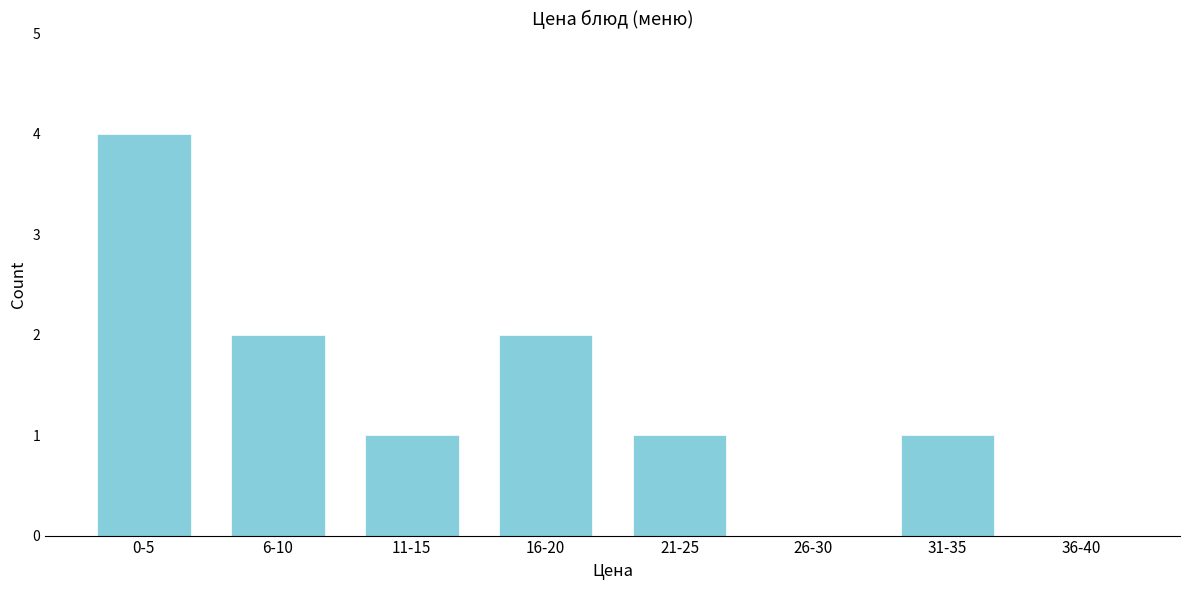

Reading left to right, list all the values displayed in this chart.

0-5=4	6-10=2	11-15=1	16-20=2	21-25=1	26-30=0	31-35=1	36-40=0